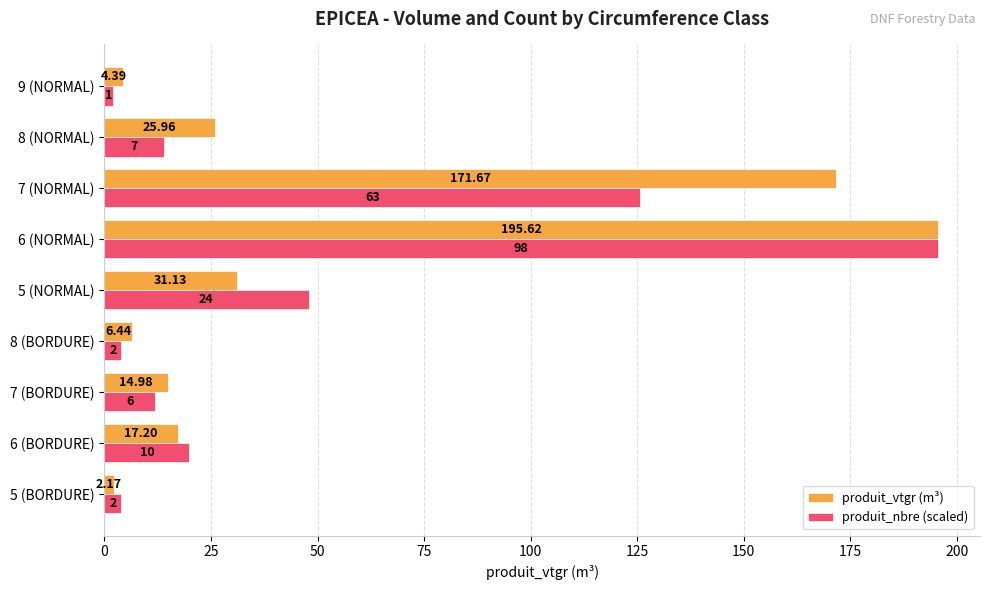

At 7 (NORMAL), list the series in order from smallest to largest.

produit_nbre (scaled), produit_vtgr (m³)